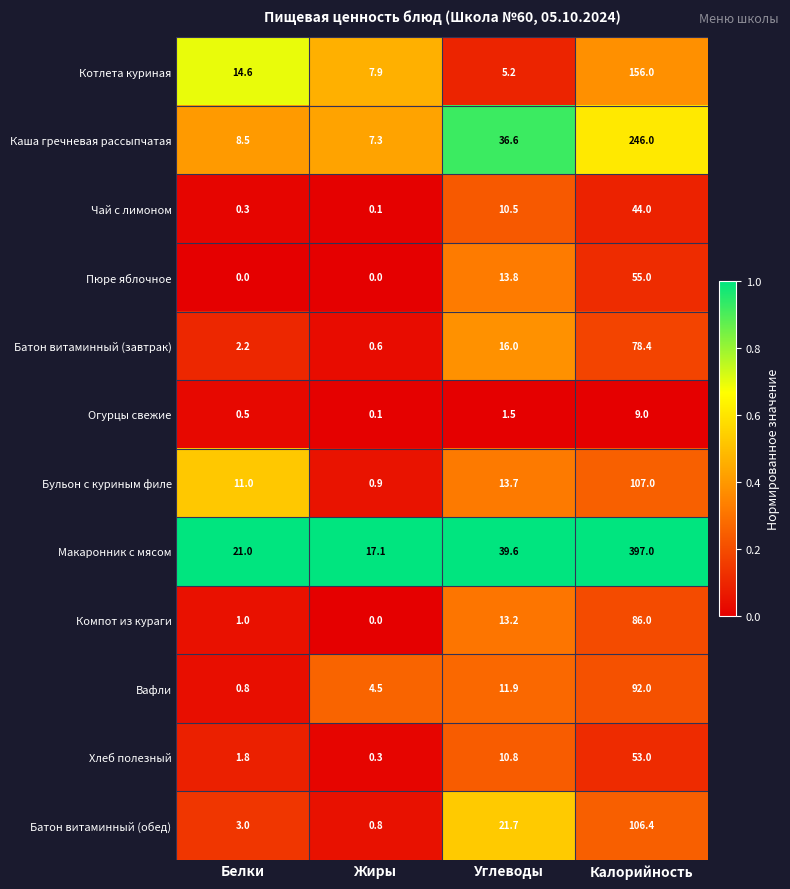

What is the total value across all series at Белки?

64.7